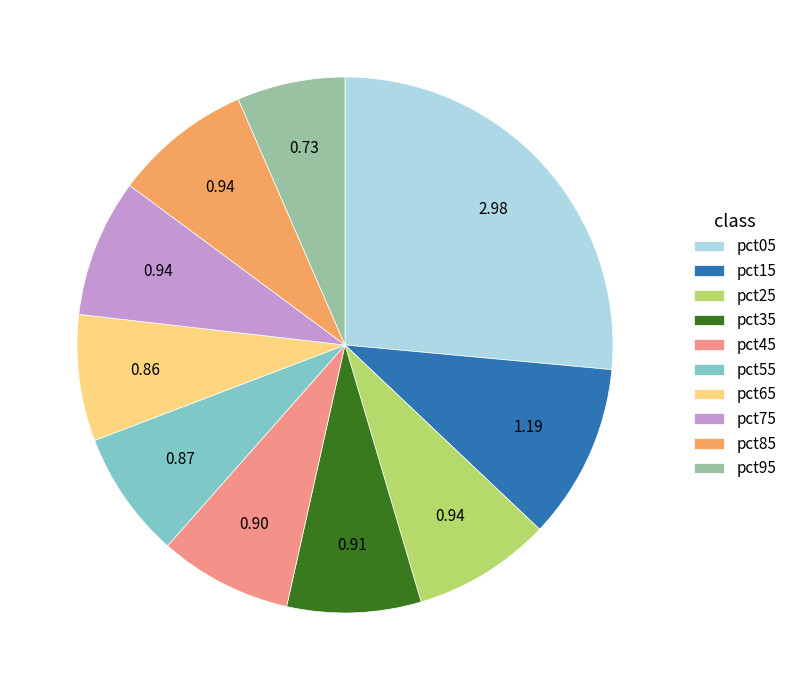

Does pct65 account for over 50% of the chart?

No